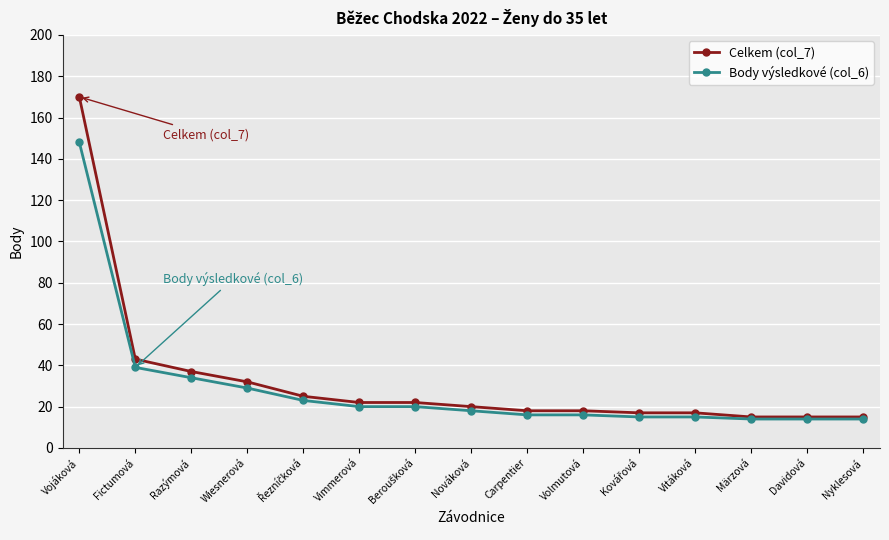

What is the label of the 13th point from the left?

Märzová